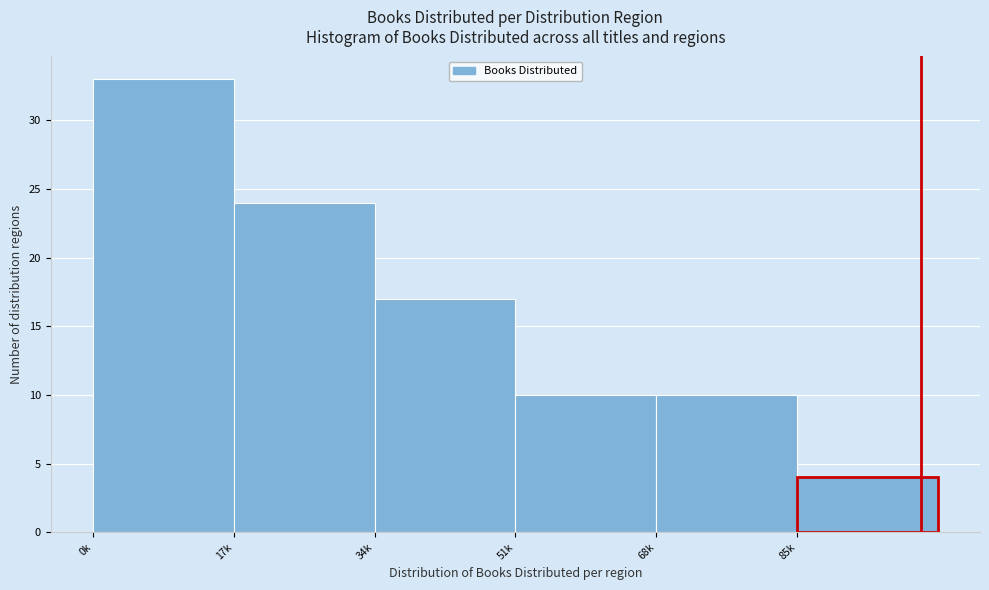

Reading left to right, list all the values displayed in this chart.

33	24	17	10	10	4